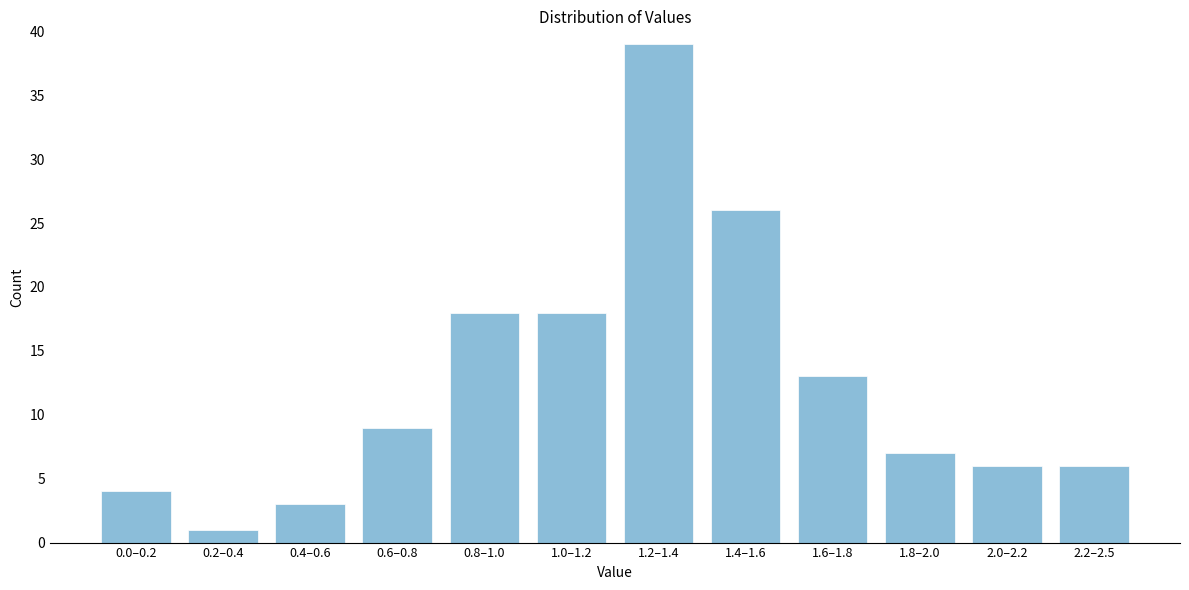

Reading left to right, transcribe all the data shown in this chart.

4	1	3	9	18	18	39	26	13	7	6	6